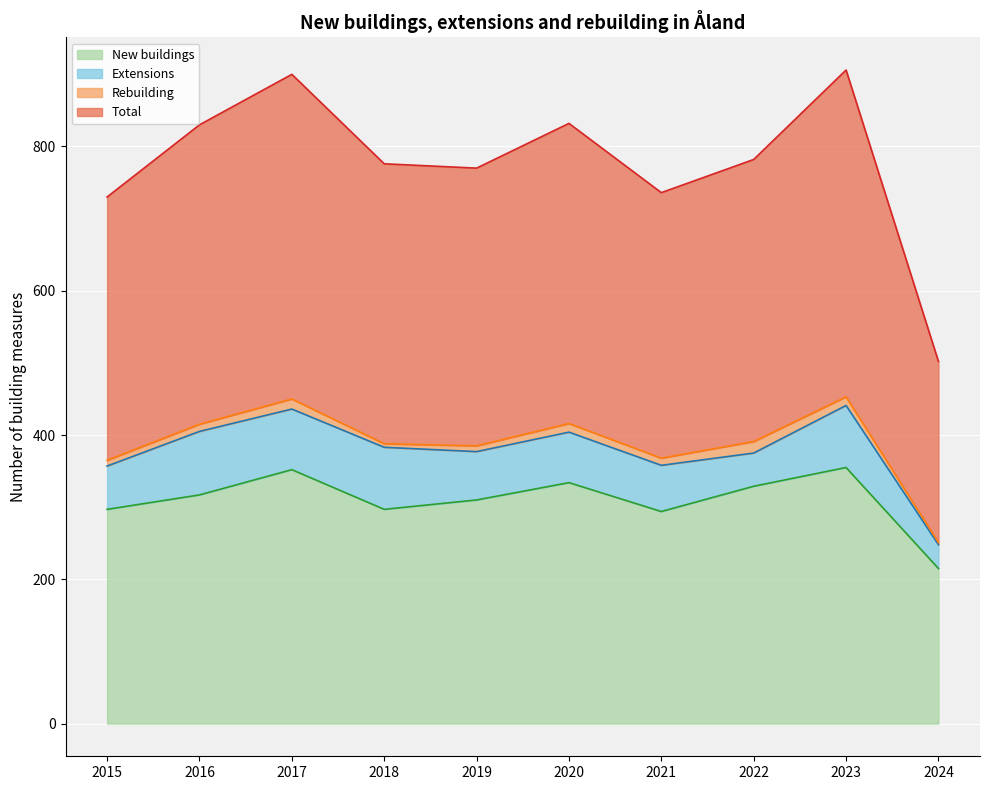

How many values in the New buildings series are below 317?

5